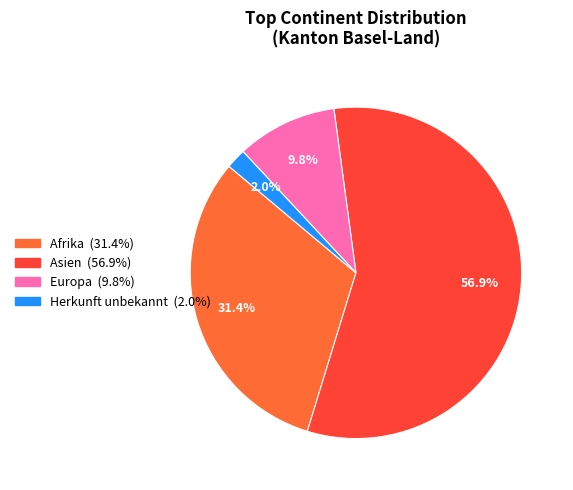

What is the ratio of the value at Afrika to the value at Europa?

3.2